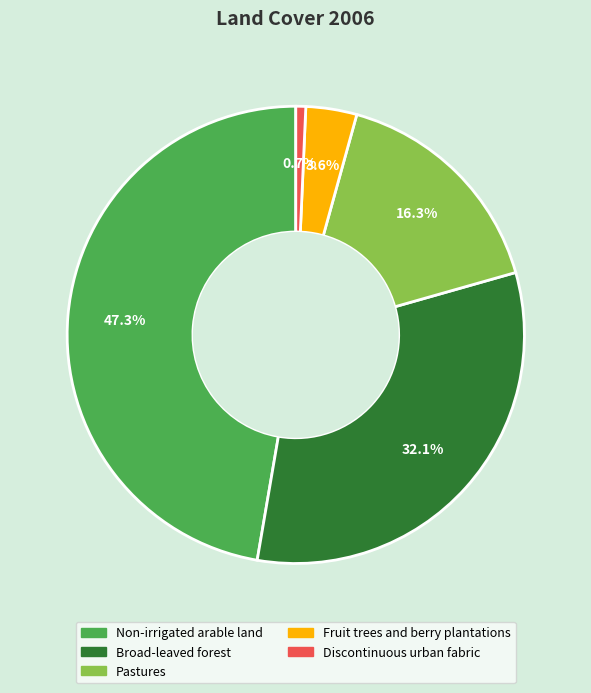

How many slices are in this pie chart?

5